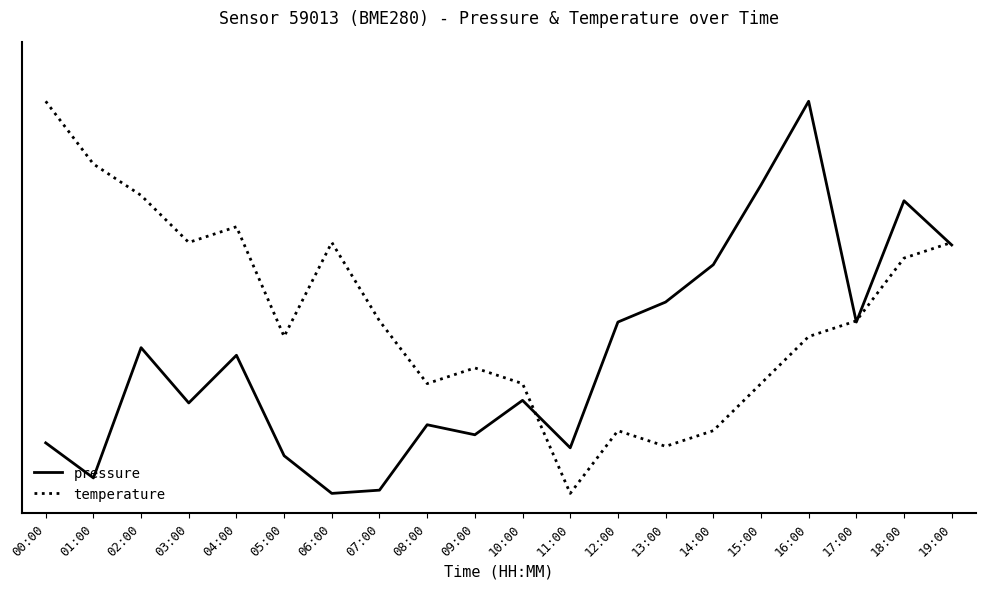

At which category does the chart reach its minimum across all series?

06:00